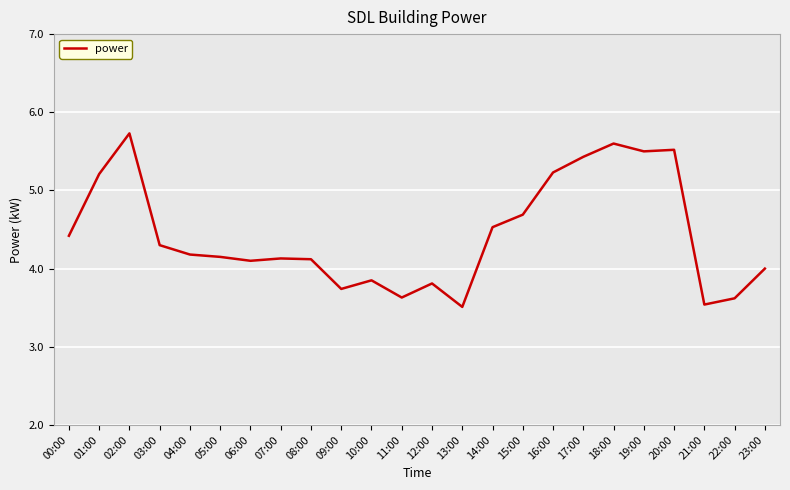

What is the change in value from 07:00 to 21:00?

-0.6